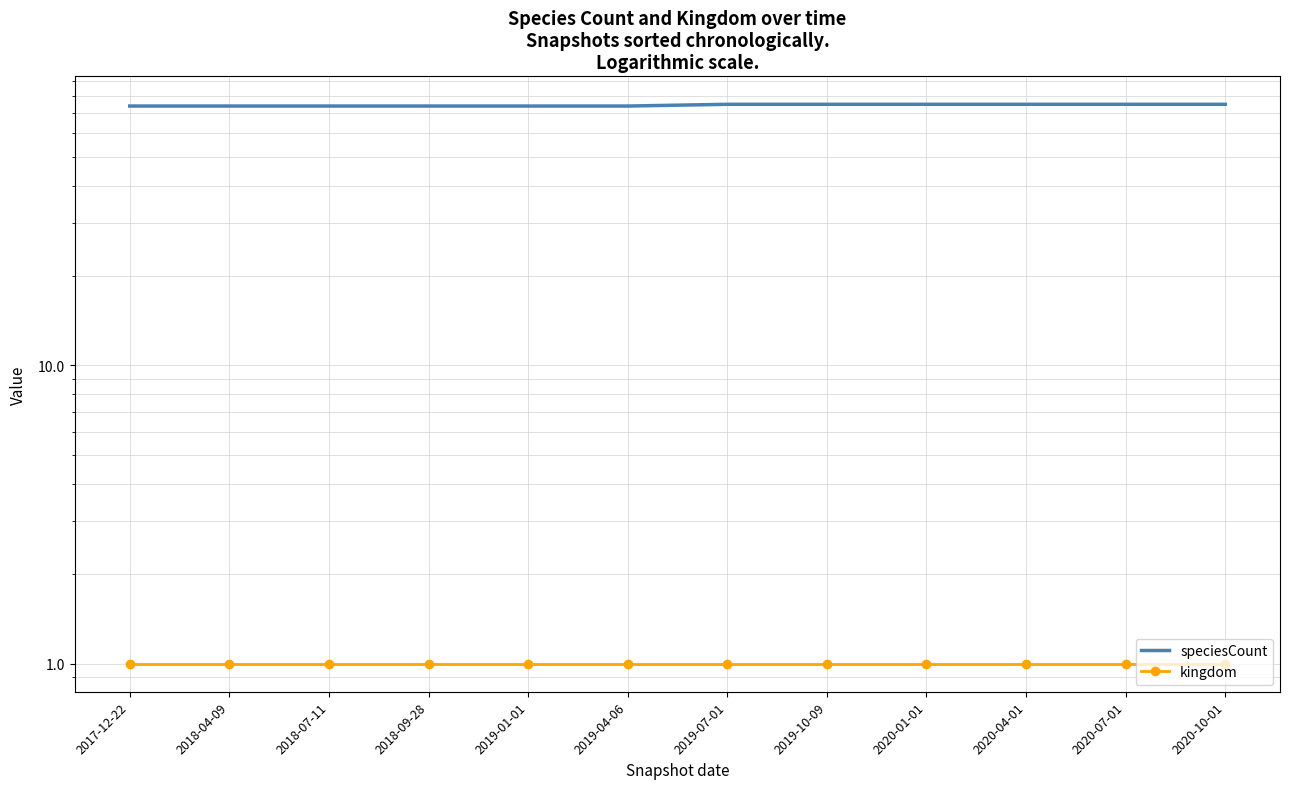

Reading left to right, list all the values displayed in this chart.

speciesCount: 2017-12-22=74	2018-04-09=74	2018-07-11=74	2018-09-28=74	2019-01-01=74	2019-04-06=74	2019-07-01=75	2019-10-09=75	2020-01-01=75	2020-04-01=75	2020-07-01=75	2020-10-01=75
kingdom: 2017-12-22=1	2018-04-09=1	2018-07-11=1	2018-09-28=1	2019-01-01=1	2019-04-06=1	2019-07-01=1	2019-10-09=1	2020-01-01=1	2020-04-01=1	2020-07-01=1	2020-10-01=1